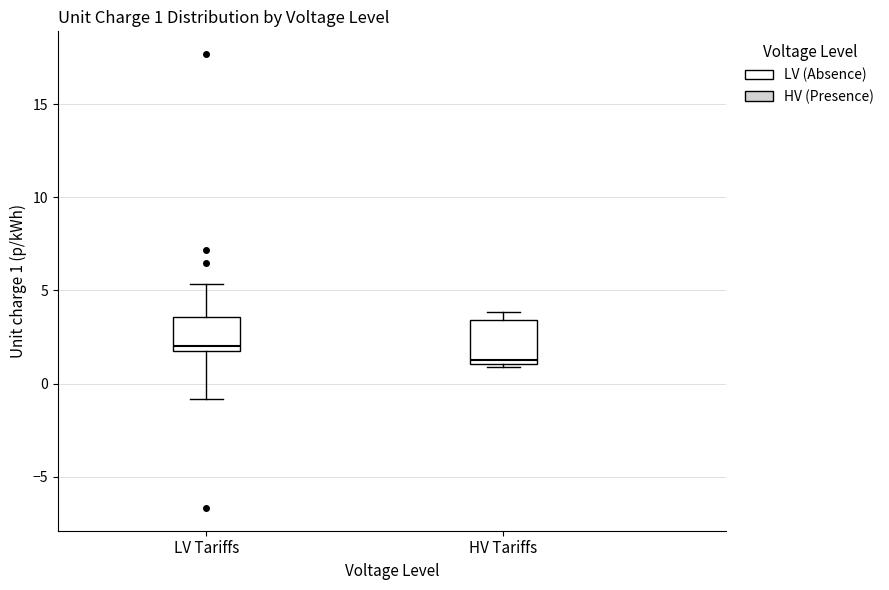

Which box has the lowest median line?

HV Tariffs